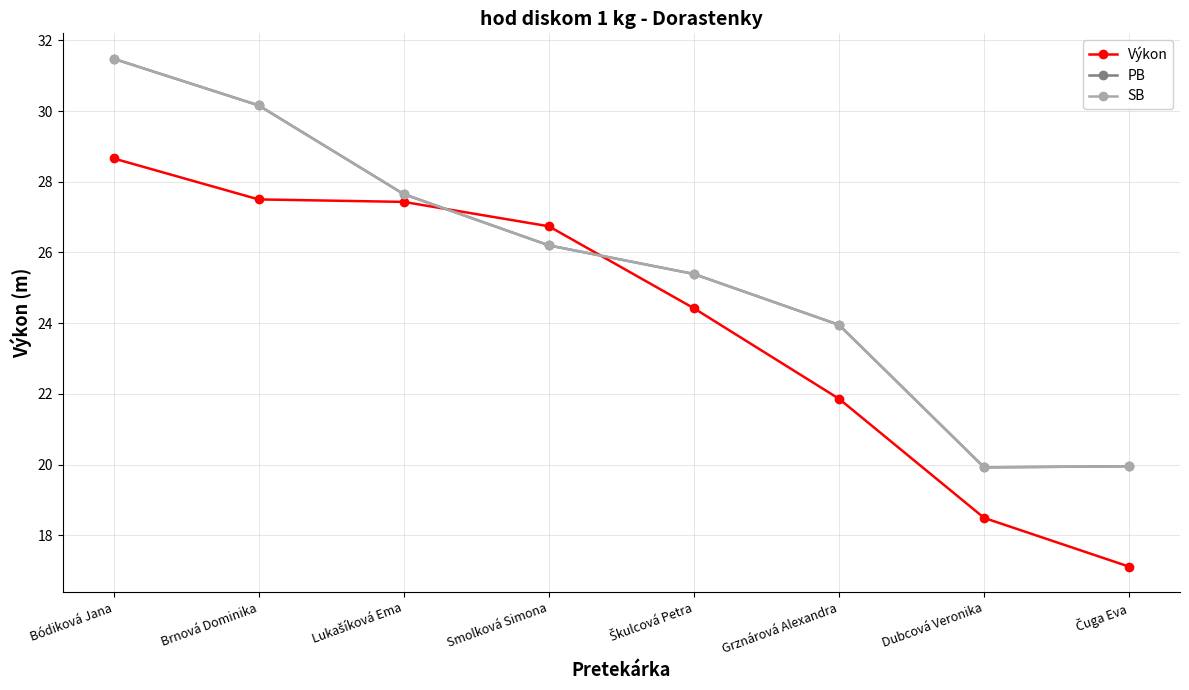

Reading left to right, transcribe all the data shown in this chart.

Výkon: 28.7	27.5	27.4	26.7	24.4	21.9	18.5	17.1
PB: 31.5	30.2	27.6	26.2	25.4	23.9	19.9	19.9
SB: 31.5	30.2	27.6	26.2	25.4	23.9	19.9	19.9